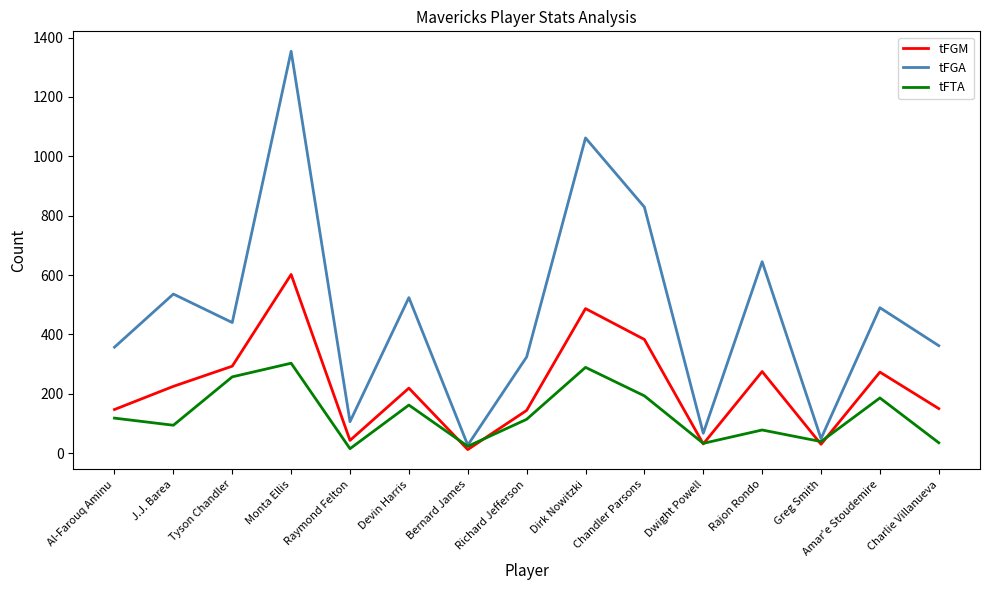

At which label is tFGA closest to 690?

Rajon Rondo